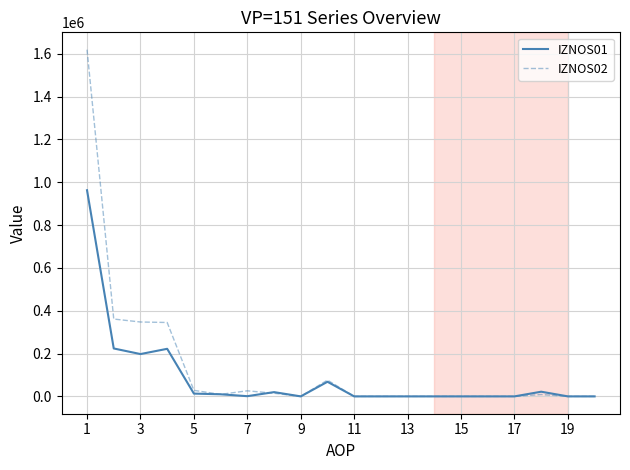

Rank the series by their maximum value, from lowest to highest.

IZNOS01, IZNOS02